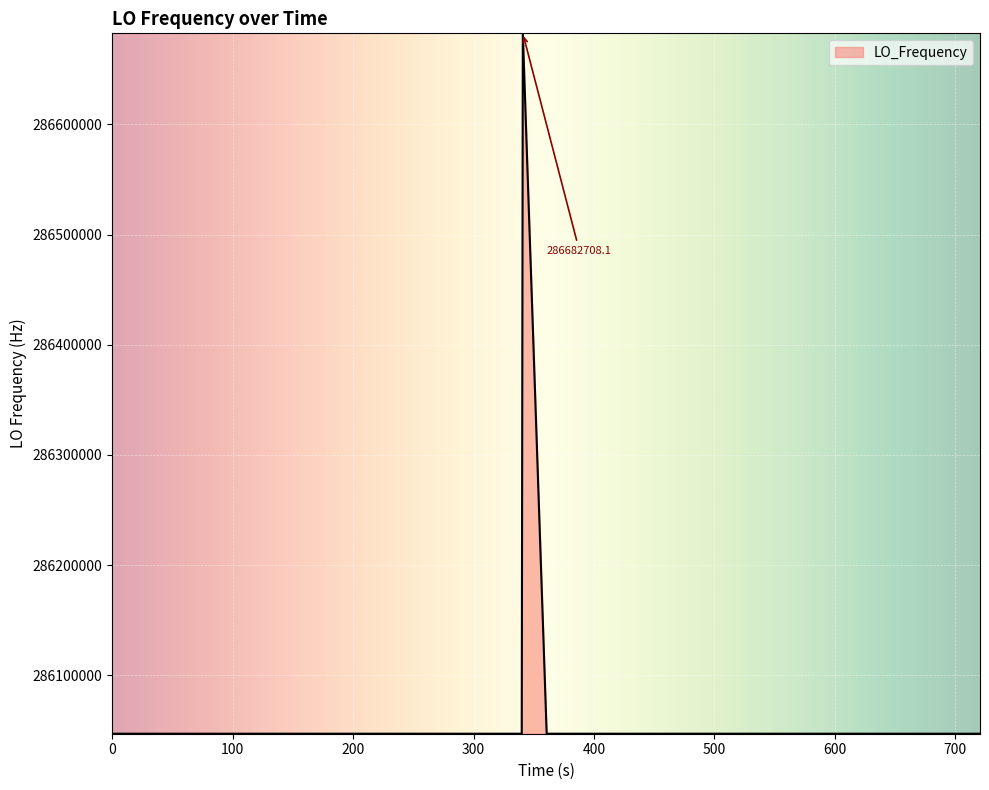

What is the maximum value shown in the chart?

286682708.1